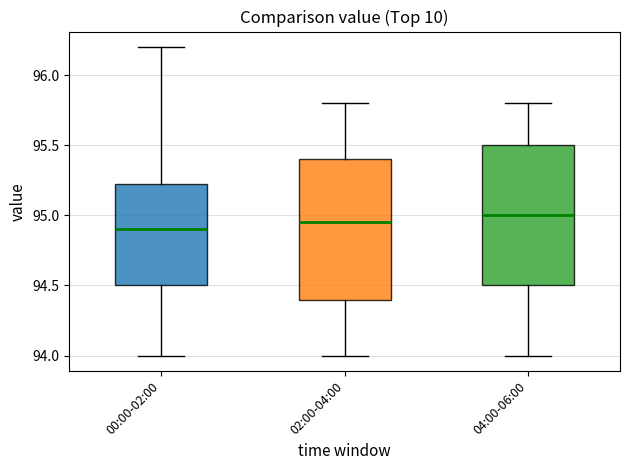

Reading left to right, read every box against the y-axis: the position of its median line, the range the box covers, and the ends of its whiskers. The values are not printed on the chart, so give them approximately, as read against the axis.

00:00-02:00: median 94.90, box 94.50 to 95.25, whiskers 94.00 to 96.20
02:00-04:00: median 94.95, box 94.40 to 95.40, whiskers 94.00 to 95.80
04:00-06:00: median 95.00, box 94.50 to 95.50, whiskers 94.00 to 95.80